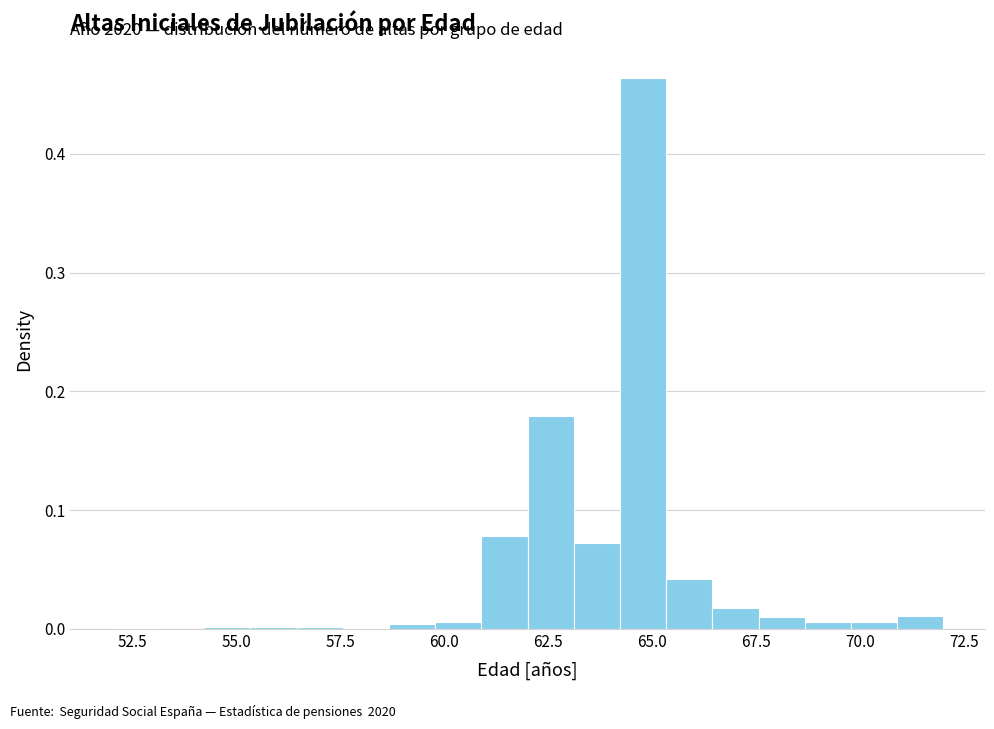

Read against the x-axis, roughly where is the centre of the tallest bar?

65.0